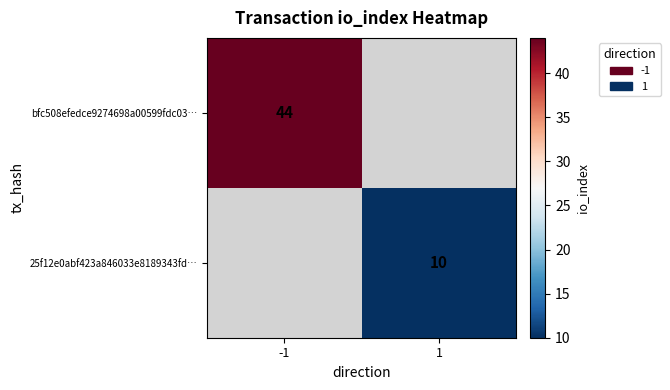

Is the value of 25f12e0abf423a846033e8189343fd… at 1 greater than the value of bfc508efedce9274698a00599fdc03… at -1?

No